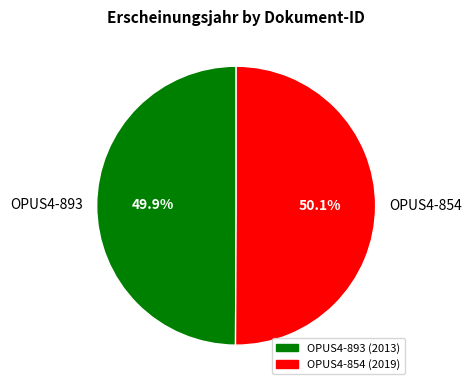

Count the number of slices in the pie.

2